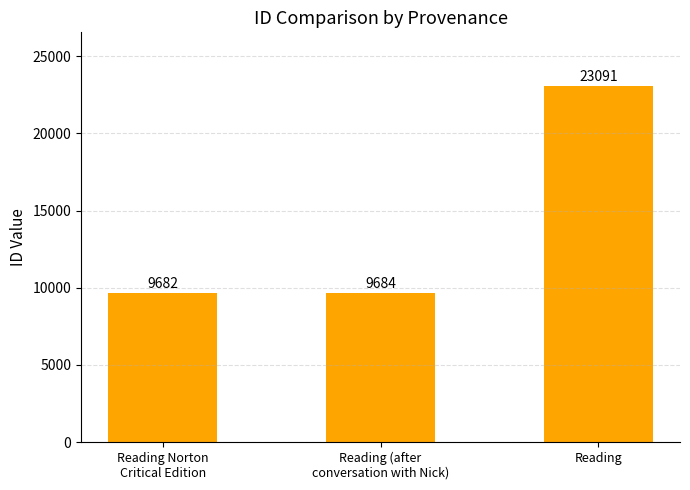

What is the maximum value shown in the chart?

23091